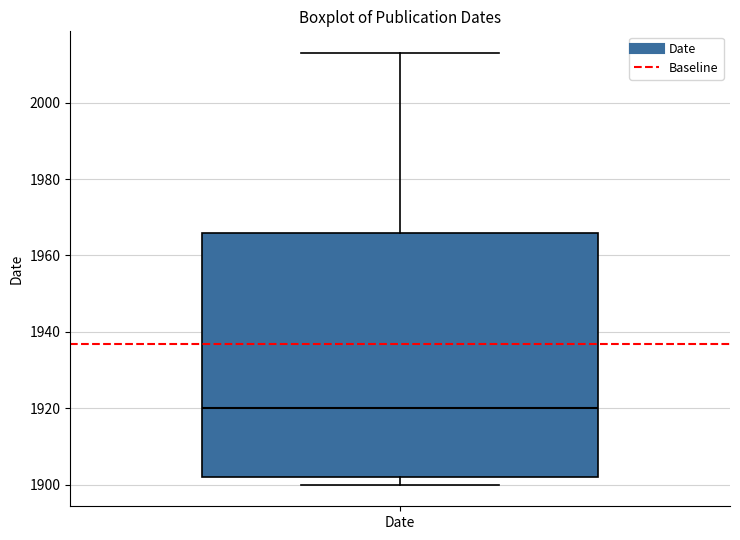

Where is the lower edge of the box for Date on the y-axis? The values are not printed on the chart, so give them approximately, as read against the axis.

1902